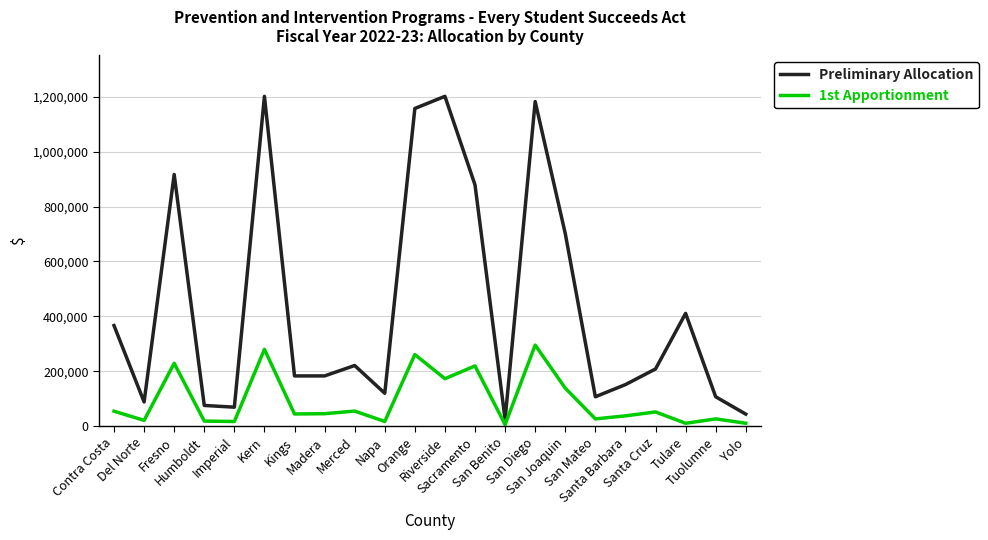

Which series has the largest total across all categories?

Preliminary Allocation